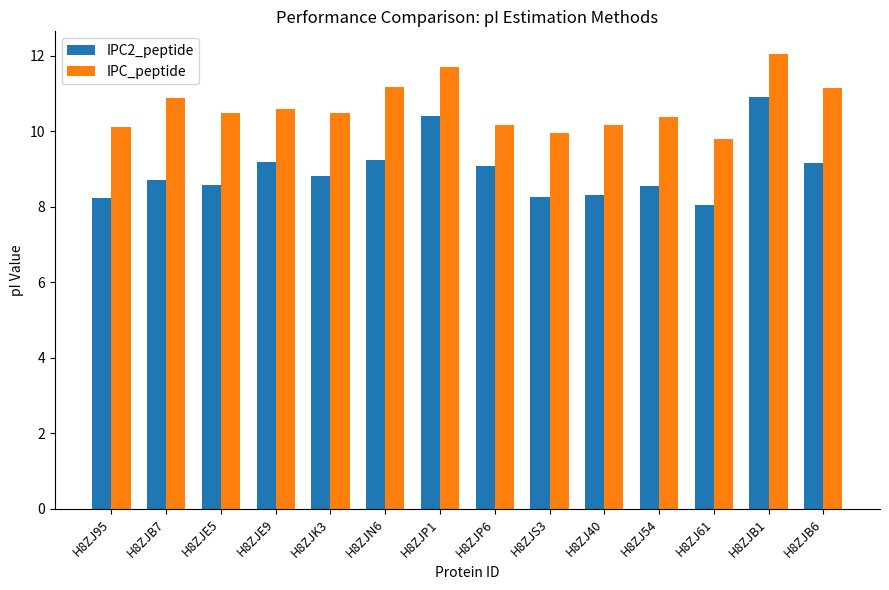

What are all the series names shown in the legend?

IPC2_peptide, IPC_peptide